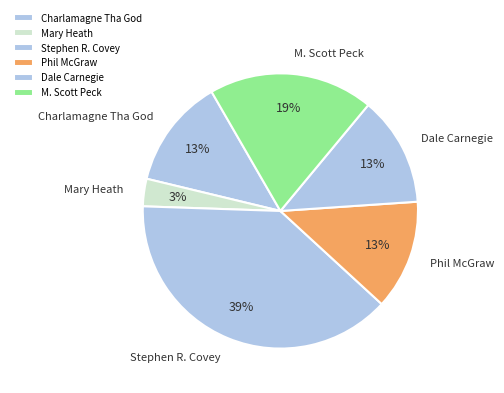

How many segments does this pie chart have?

6